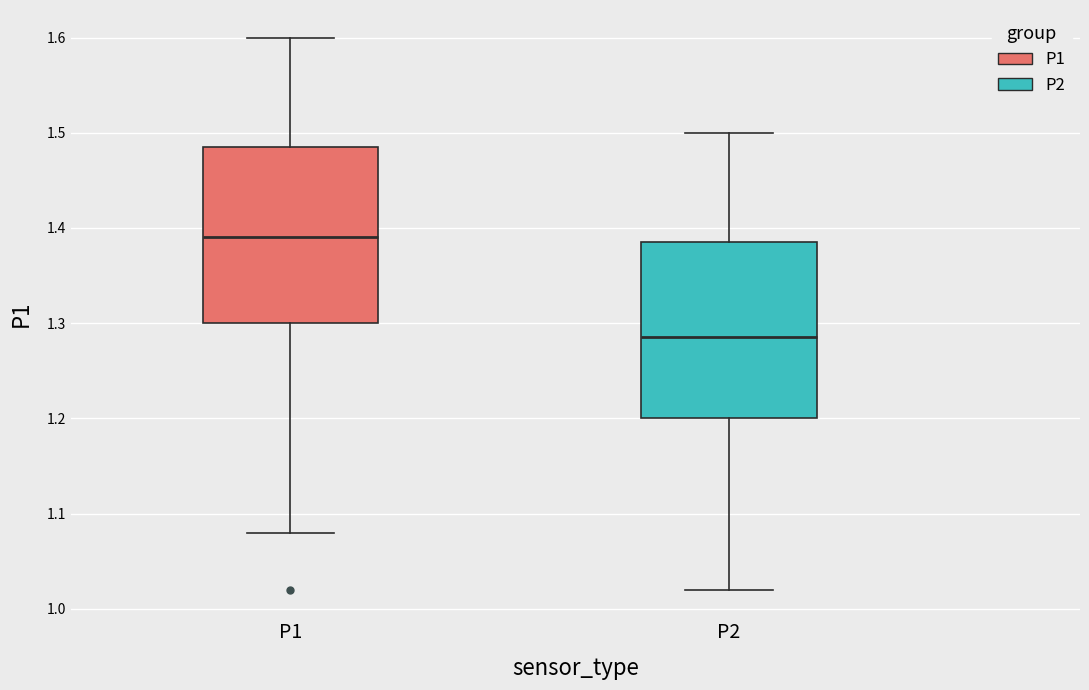

Reading left to right, read every box against the y-axis: the position of its median line, the range the box covers, and the ends of its whiskers. The values are not printed on the chart, so give them approximately, as read against the axis.

P1: median 1.39, box 1.30 to 1.49, whiskers 1.08 to 1.60
P2: median 1.29, box 1.20 to 1.39, whiskers 1.02 to 1.50